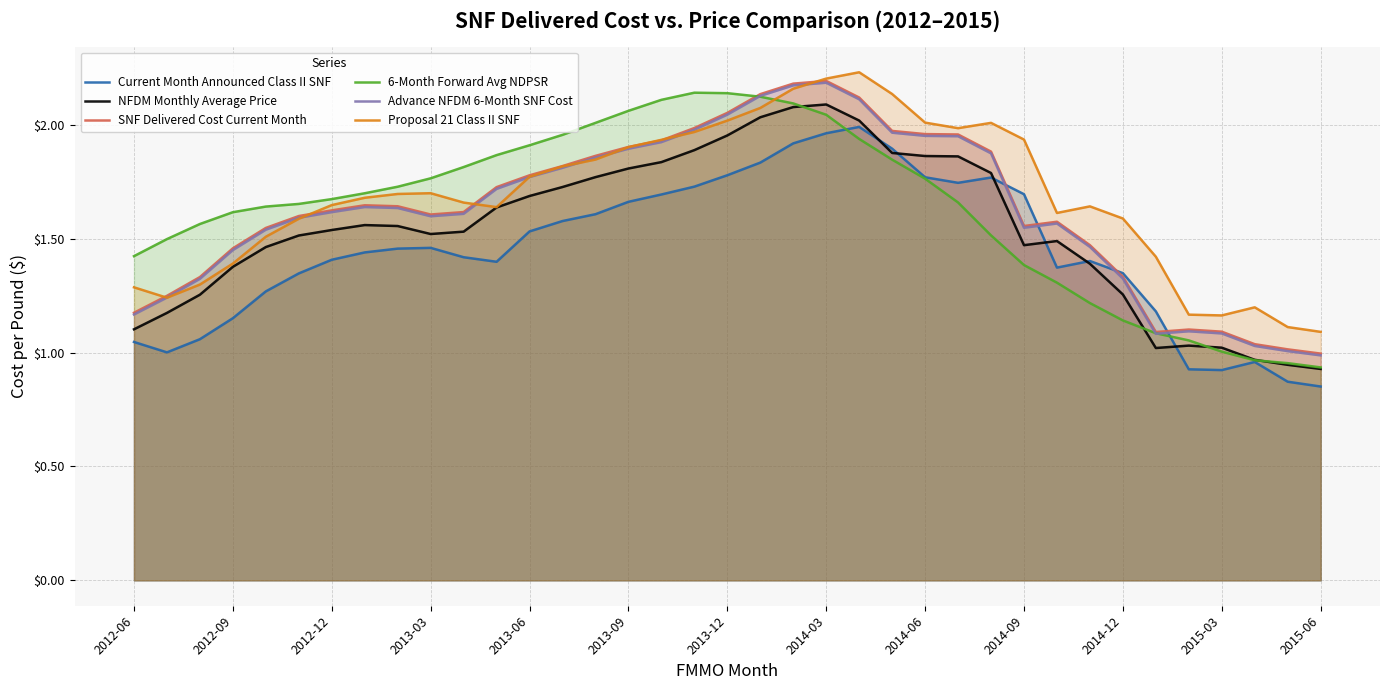

The NFDM Monthly Average Price series shows 0.5 at 2015-06. True or false?

False